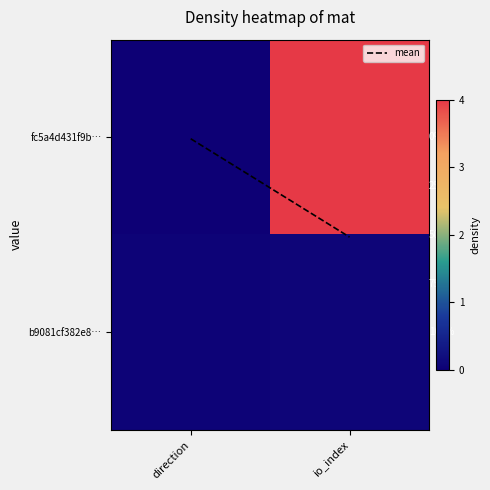

At which category is the sum across all series the highest?

io_index